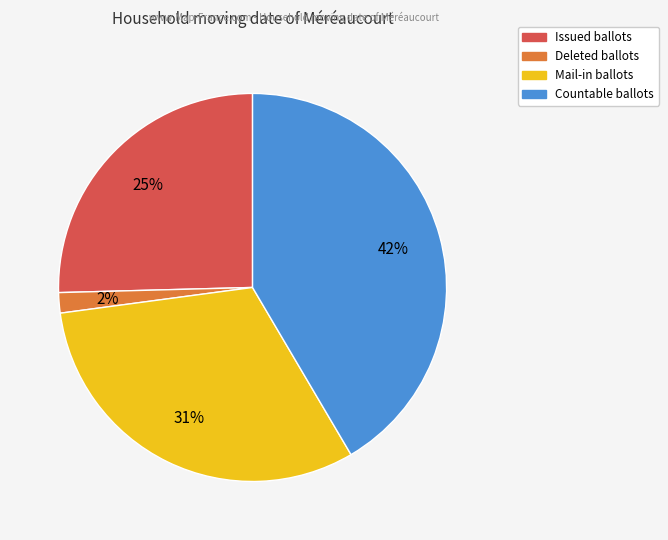

Is there a majority slice in this chart?

No